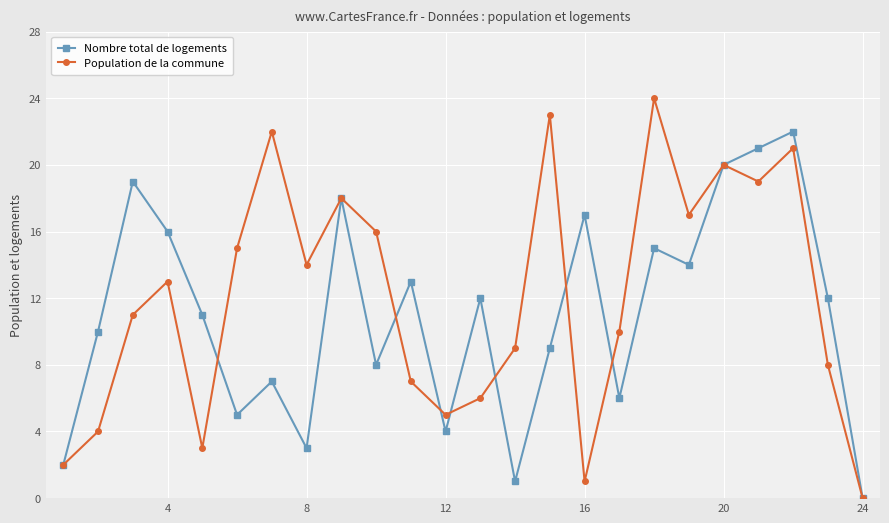

How many interior local peaks does the Nombre total de logements series have?

8